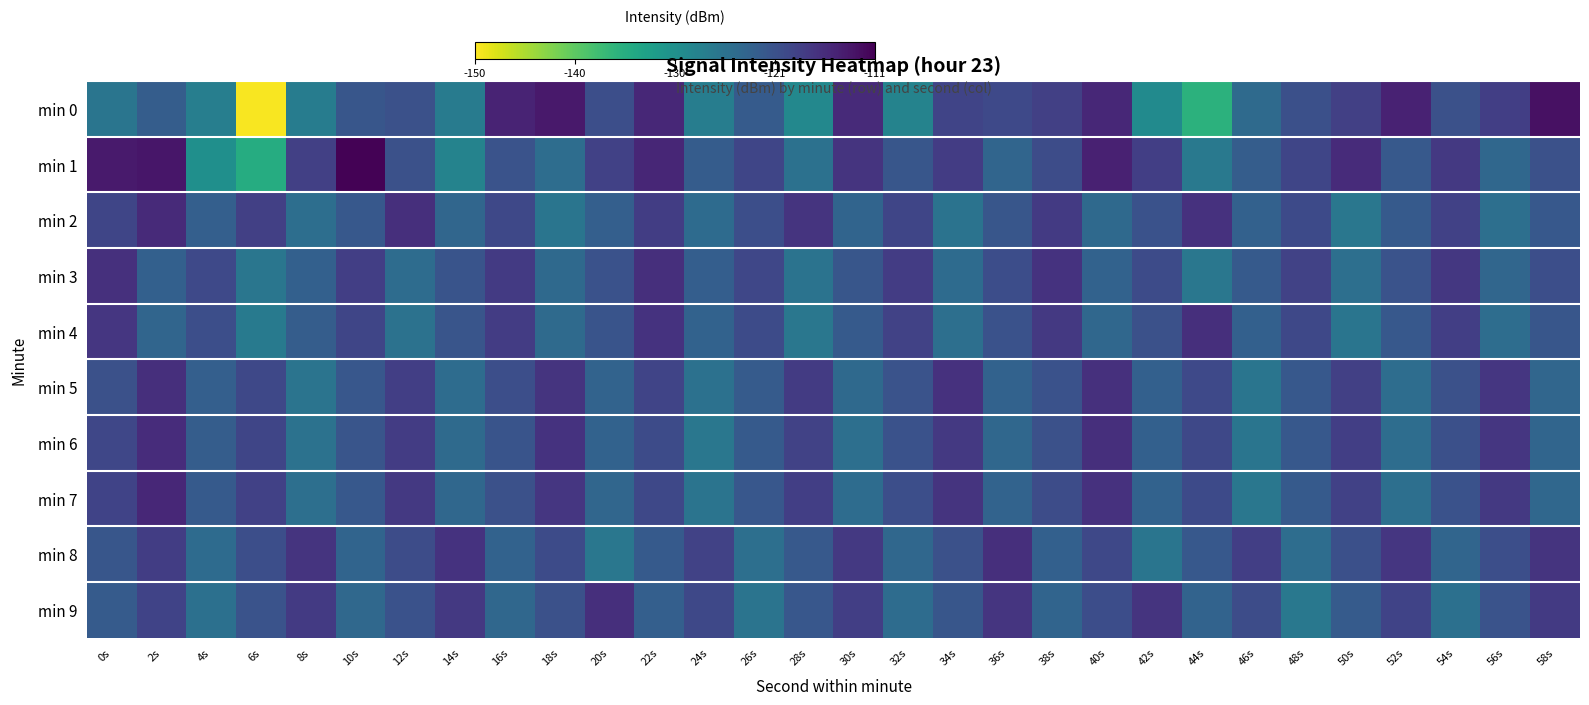

Which category has the highest value across all series?

10s